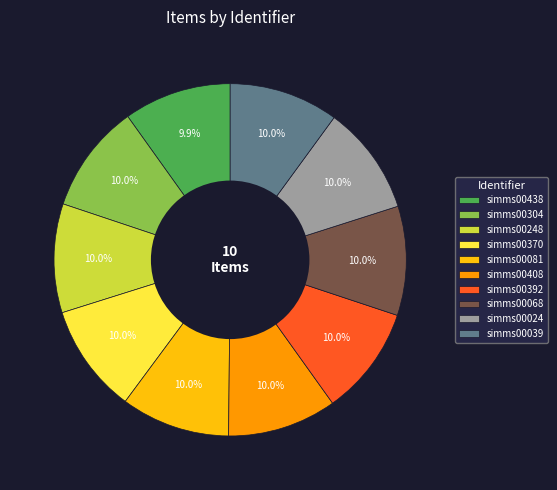

How many slices are in this pie chart?

10